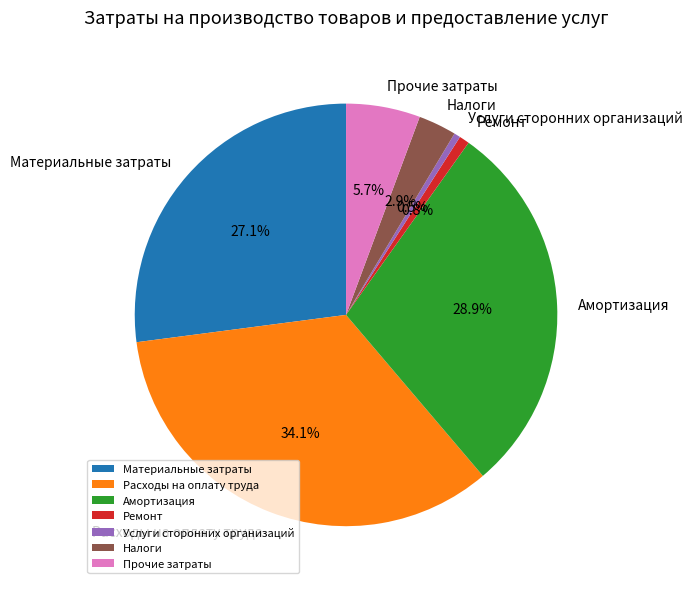

How many segments does this pie chart have?

7